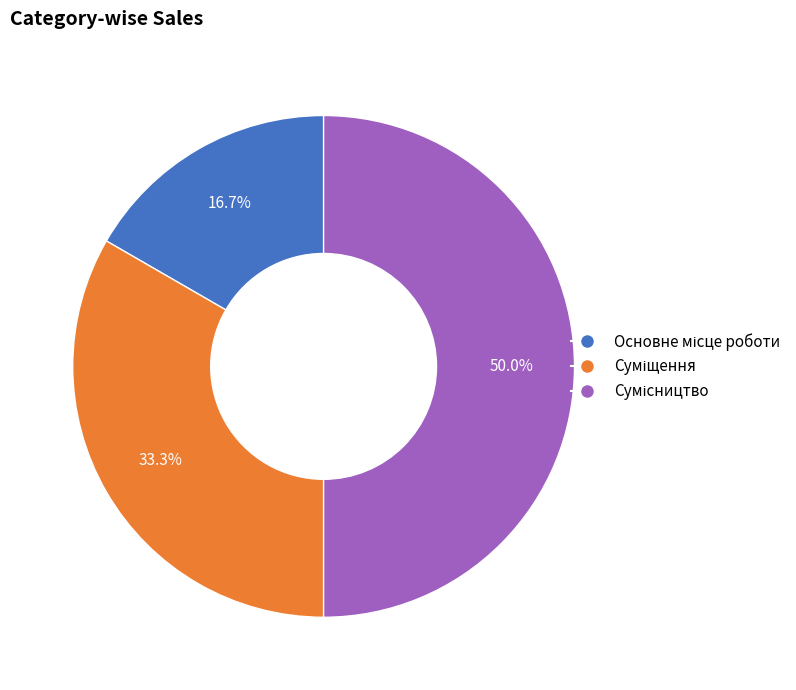

How many slices are in this pie chart?

3